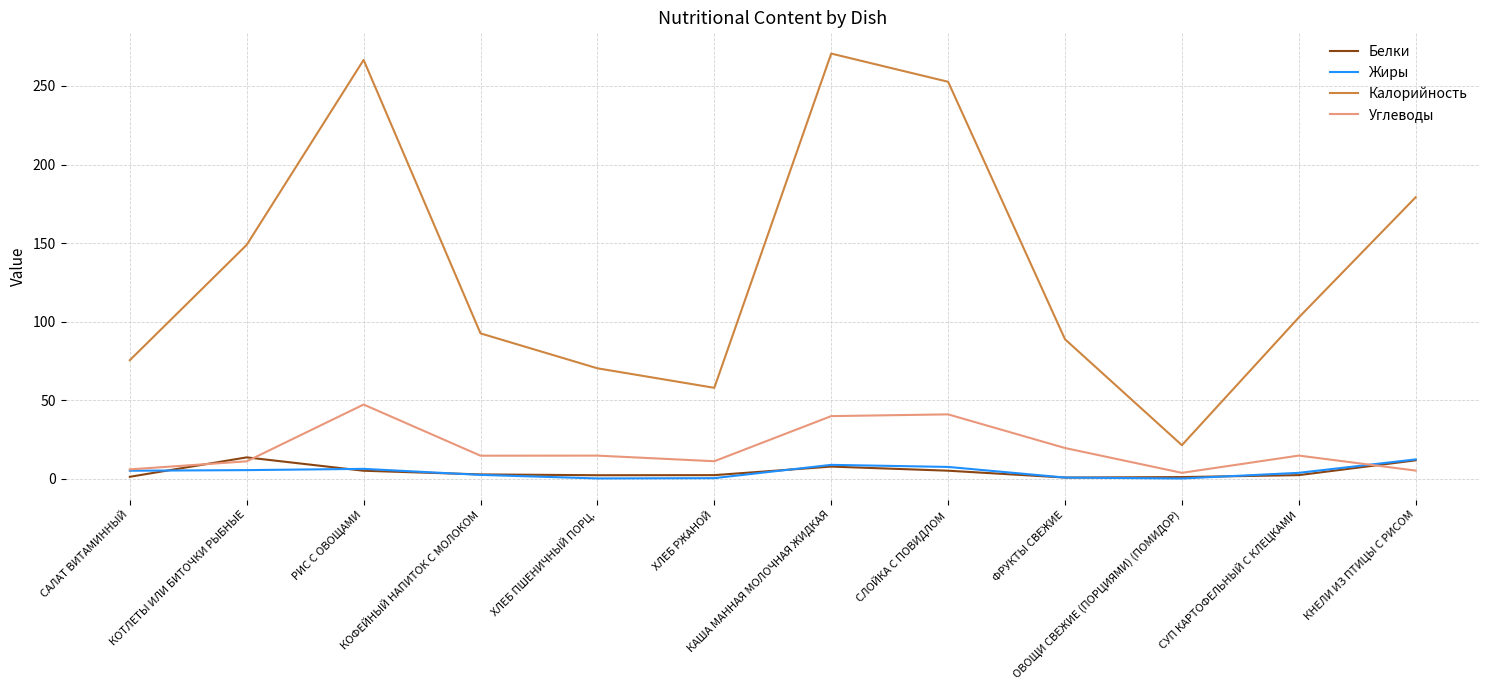

What is the maximum value shown in the chart?

270.6